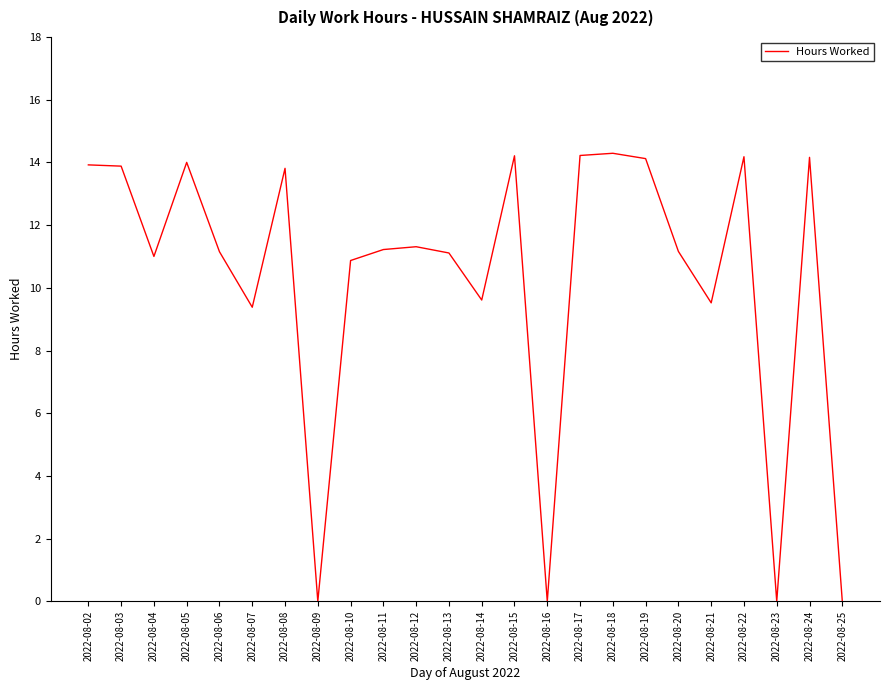

Count the number of data series in this chart.

1